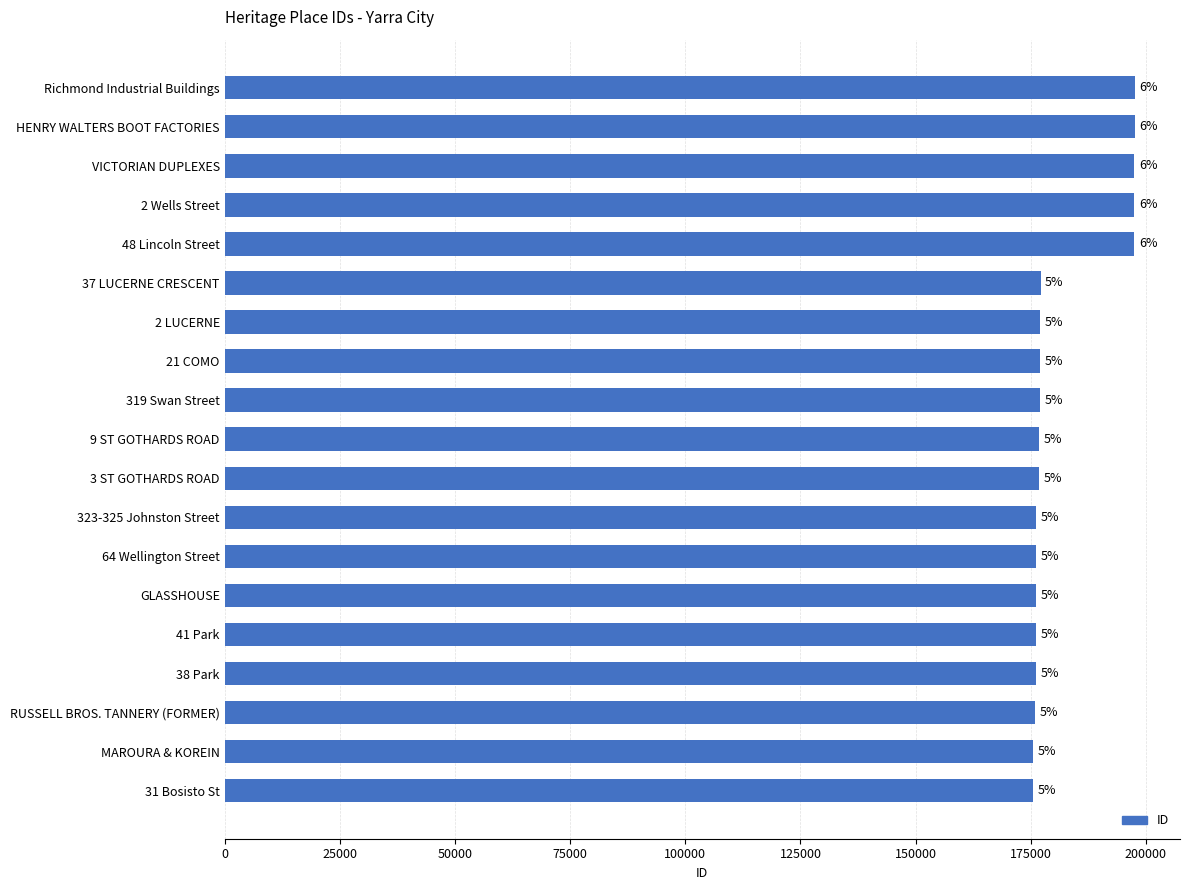

Does the chart contain any negative values?

No